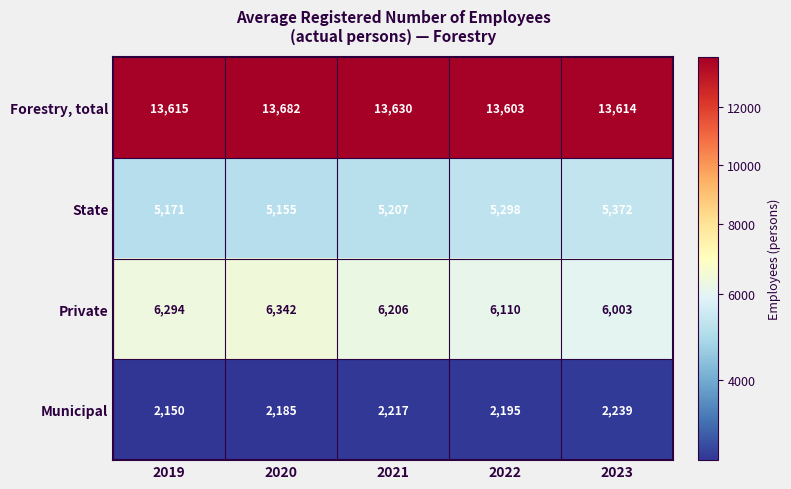

Read the Municipal value at 2022.

2195